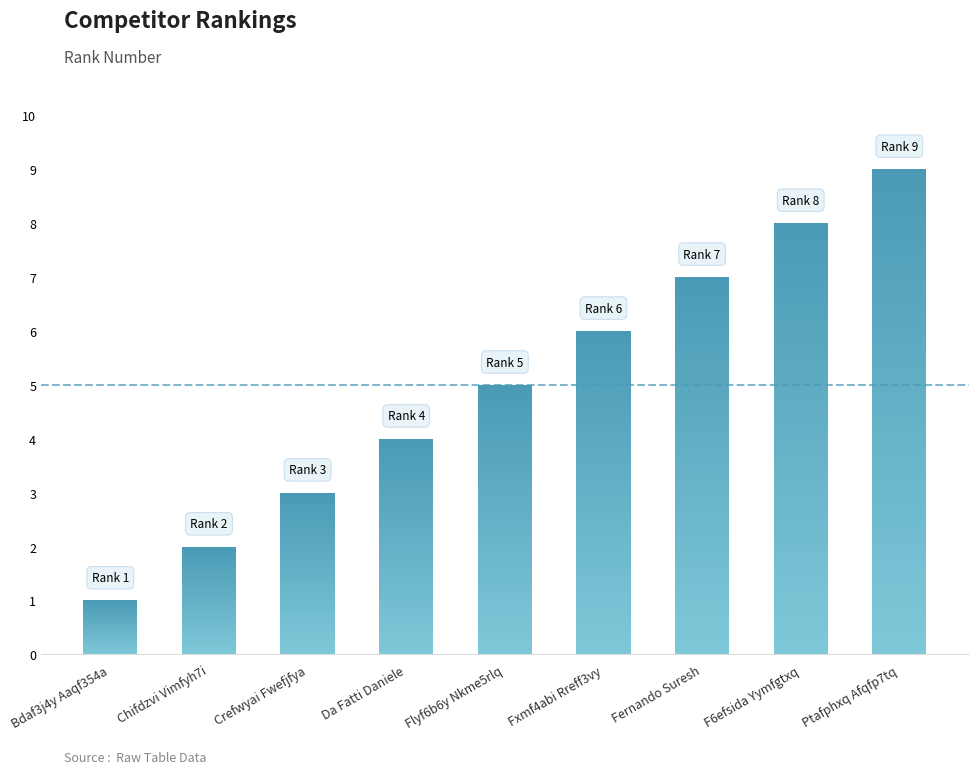

What is the change in value from Da Fatti Daniele to Fxmf4abi Rreff3vy?

+2